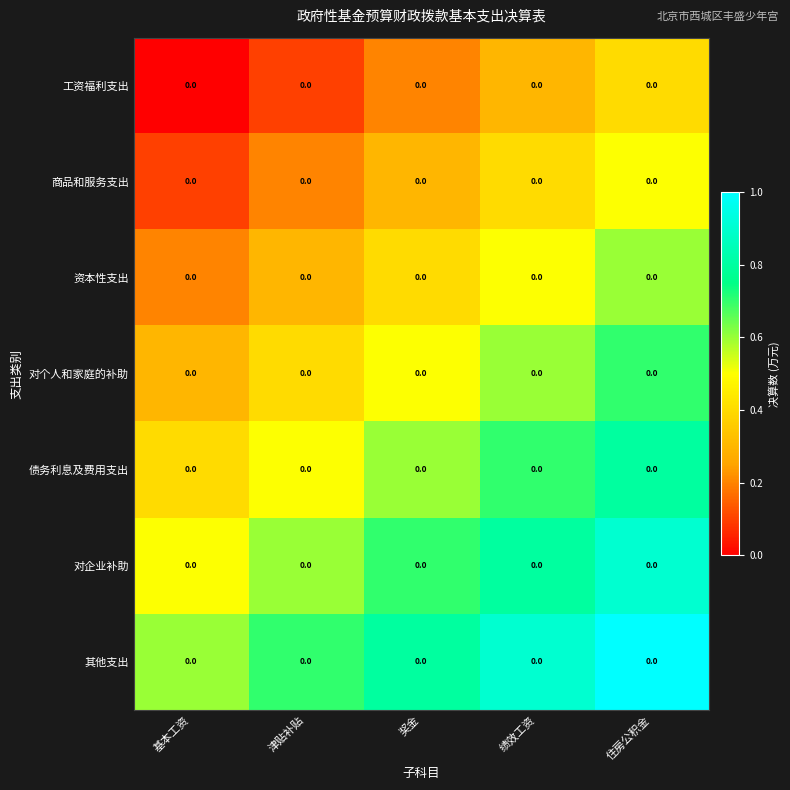

Is the value of 对企业补助 at 绩效工资 greater than the value of 债务利息及费用支出 at 基本工资?

Yes